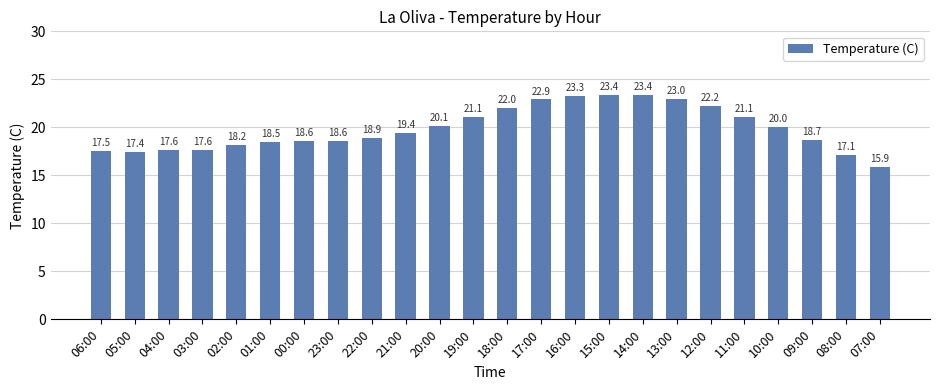

Does the chart contain any negative values?

No